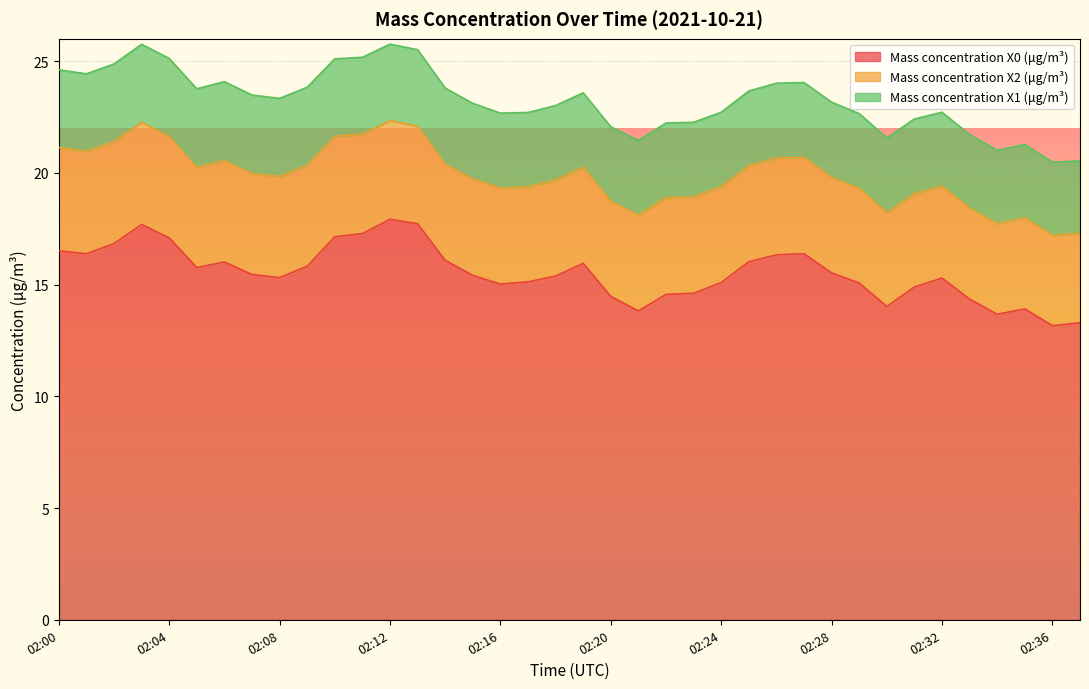

How many lines are shown in the chart?

3